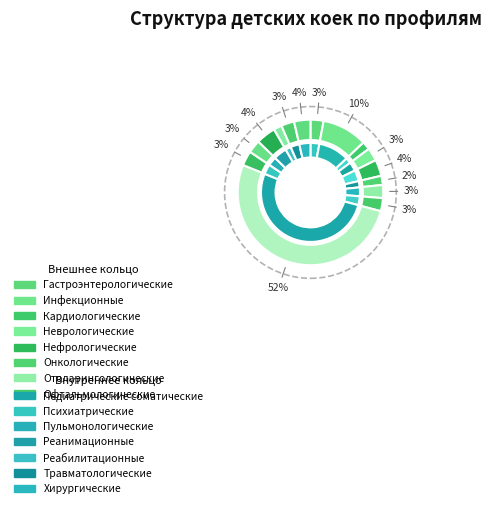

What is the change in value from Неврологические to Реанимационные?

+20